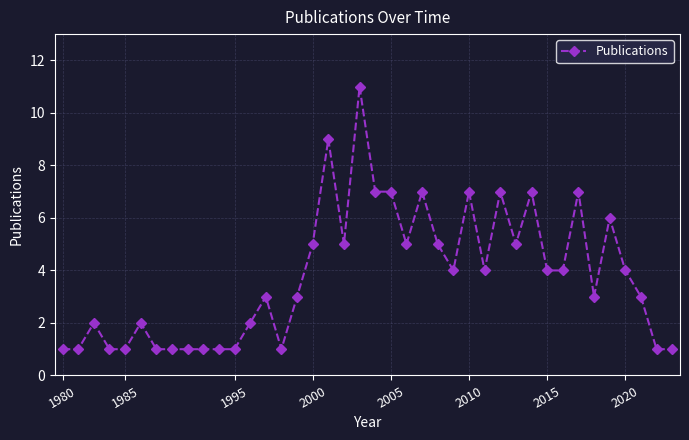

What is the maximum value shown in the chart?

11